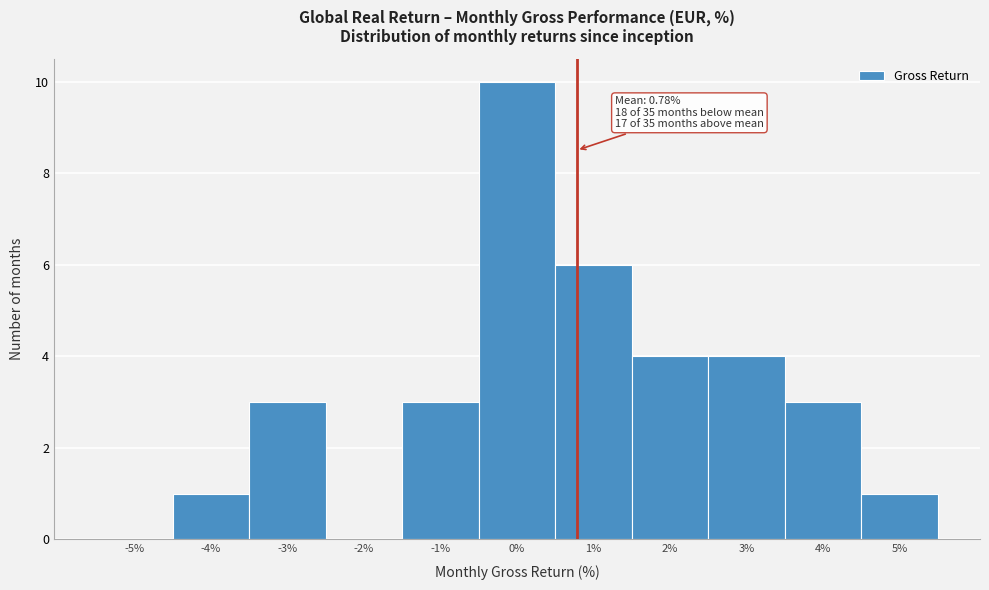

Over which range of the x-axis is the bar tallest?

-0.5 to 0.5